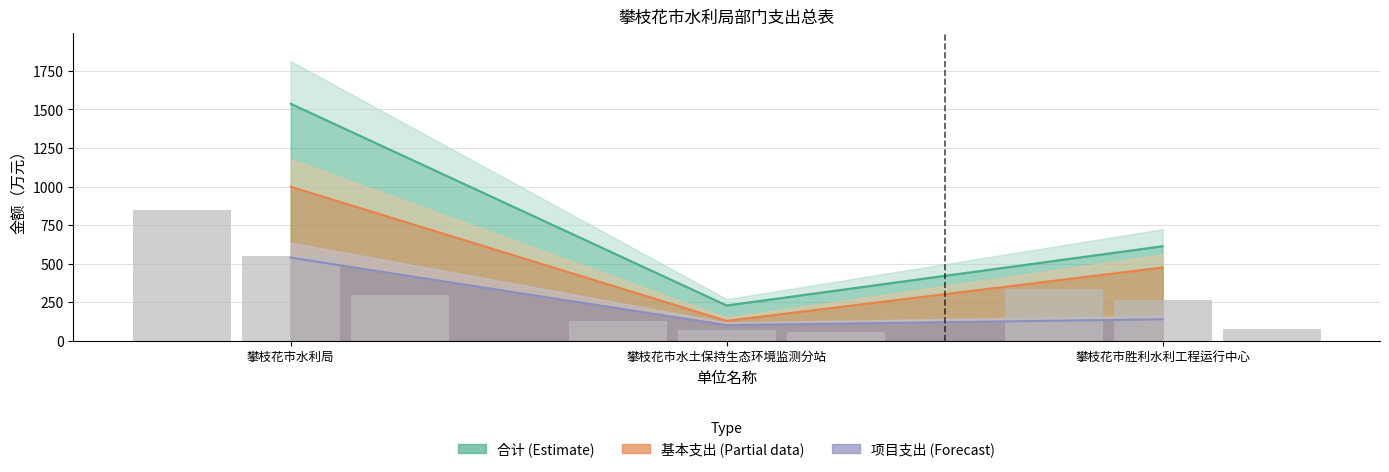

What is the maximum value shown in the chart?

1537.2